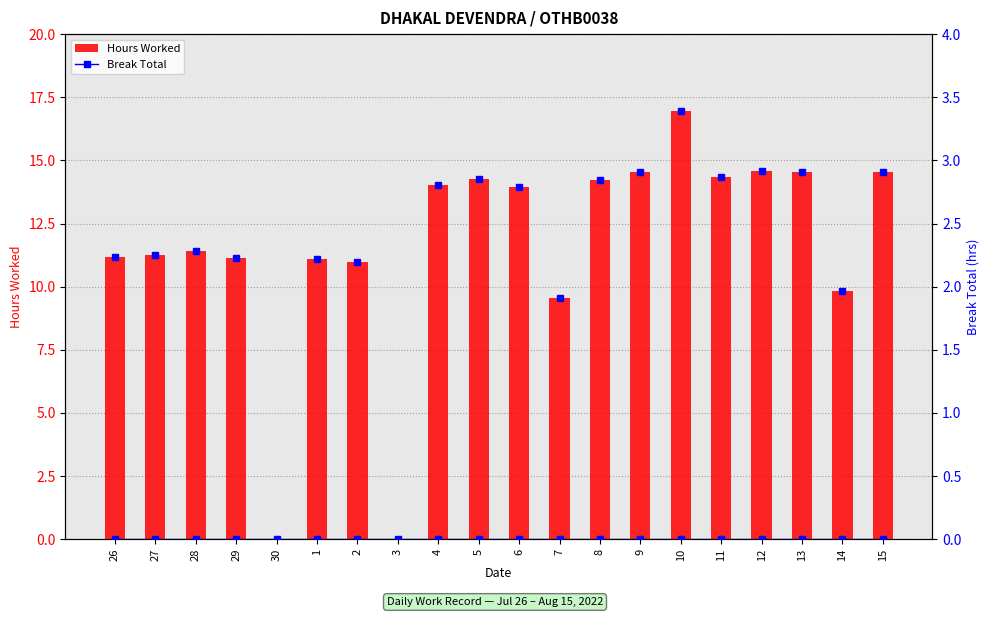

Reading left to right, what are all the values shown in this chart?

Hours Worked: 26=11.2	27=11.2	28=11.4	29=11.2	30=0.0	1=11.1	2=11.0	3=0.0	4=14.0	5=14.3	6=14.0	7=9.6	8=14.2	9=14.5	10=16.9	11=14.3	12=14.6	13=14.6	14=9.8	15=14.5
Break Total: 26=0.0	27=0.0	28=0.0	29=0.0	30=0.0	1=0.0	2=0.0	3=0.0	4=0.0	5=0.0	6=0.0	7=0.0	8=0.0	9=0.0	10=0.0	11=0.0	12=0.0	13=0.0	14=0.0	15=0.0